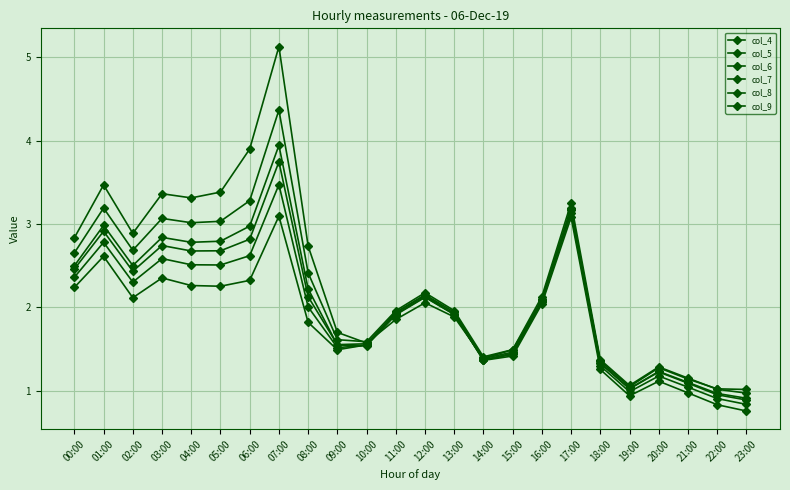

How many lines are shown in the chart?

6